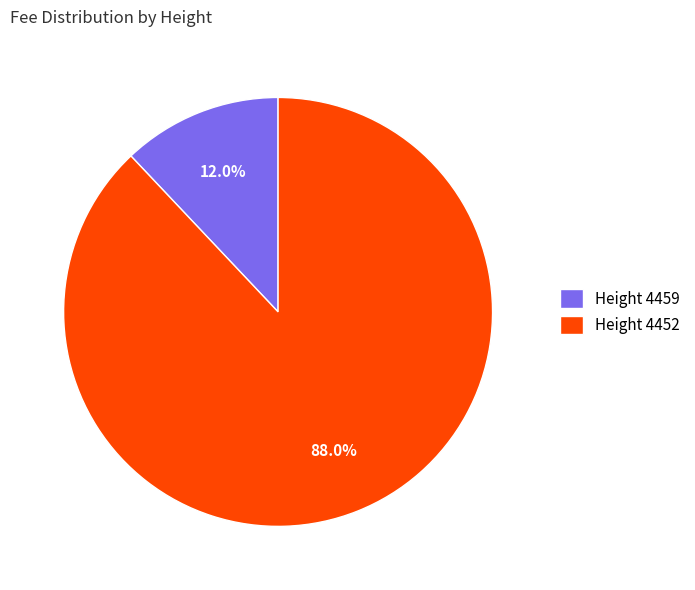

What is the largest slice in the pie chart?

Height 4452